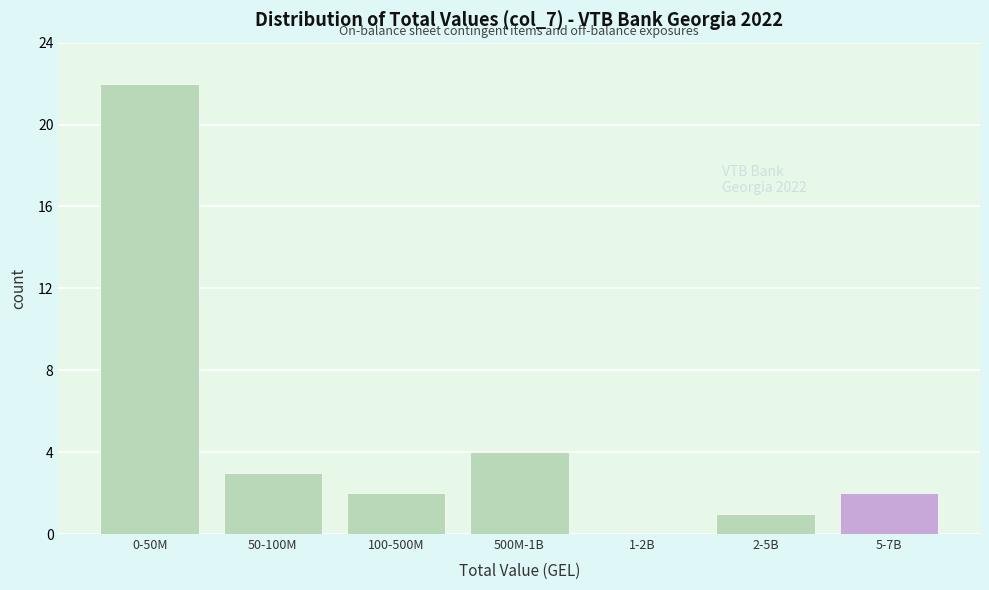

Reading left to right, extract all data points from this chart.

0-50M=22	50-100M=3	100-500M=2	500M-1B=4	1-2B=0	2-5B=1	5-7B=2